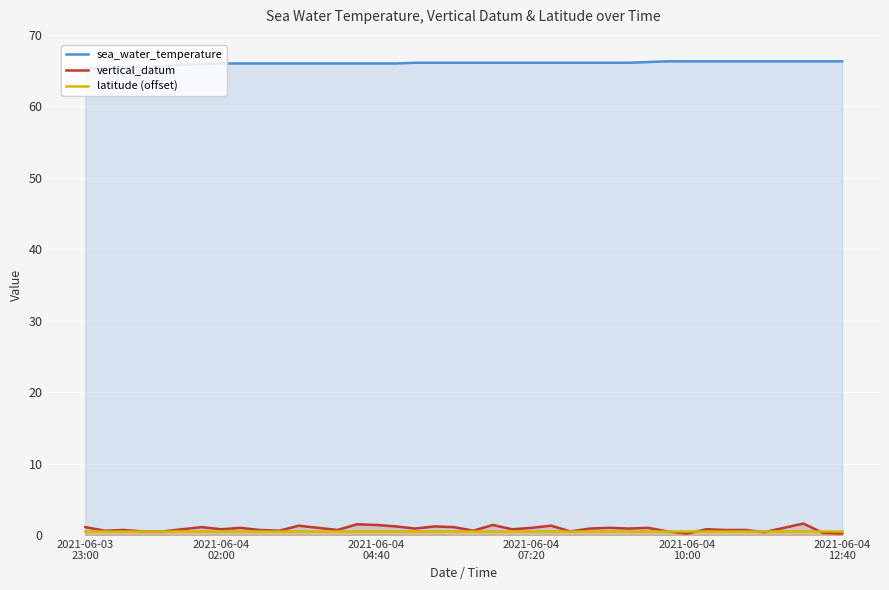

Reading left to right, list all the values displayed in this chart.

sea_water_temperature: 65.3	65.3	65.5	65.5	65.6	65.8	65.9	66.0	66.0	66.0	66.0	66.0	66.0	66.0	66.0	66.0	66.0	66.1	66.1	66.1	66.1	66.1	66.1	66.1	66.1	66.1	66.1	66.1	66.1	66.2	66.3	66.3	66.3	66.3	66.3	66.3	66.3	66.3	66.3	66.3
vertical_datum: 1.1	0.6	0.7	0.5	0.5	0.8	1.1	0.8	1.0	0.7	0.6	1.3	1.0	0.7	1.5	1.4	1.2	0.9	1.2	1.1	0.6	1.4	0.8	1.0	1.3	0.5	0.9	1.0	0.9	1.0	0.5	0.2	0.8	0.7	0.7	0.4	1.0	1.6	0.3	0.2
latitude (offset): 0.5	0.5	0.5	0.5	0.5	0.5	0.5	0.5	0.5	0.5	0.5	0.5	0.5	0.5	0.5	0.5	0.5	0.5	0.5	0.5	0.5	0.5	0.5	0.5	0.5	0.5	0.5	0.5	0.5	0.5	0.5	0.5	0.5	0.5	0.5	0.5	0.5	0.5	0.5	0.5